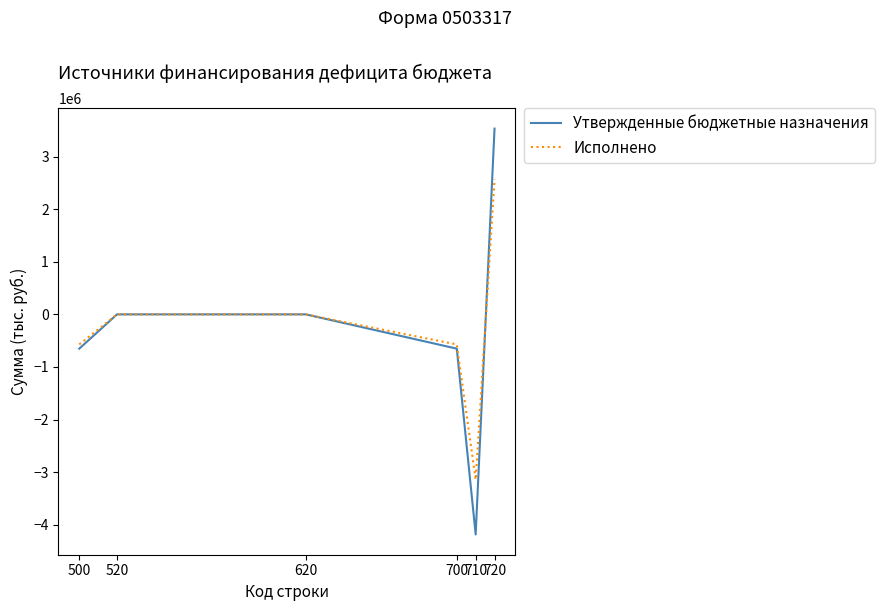

What is the smallest value displayed?

-4185100.0